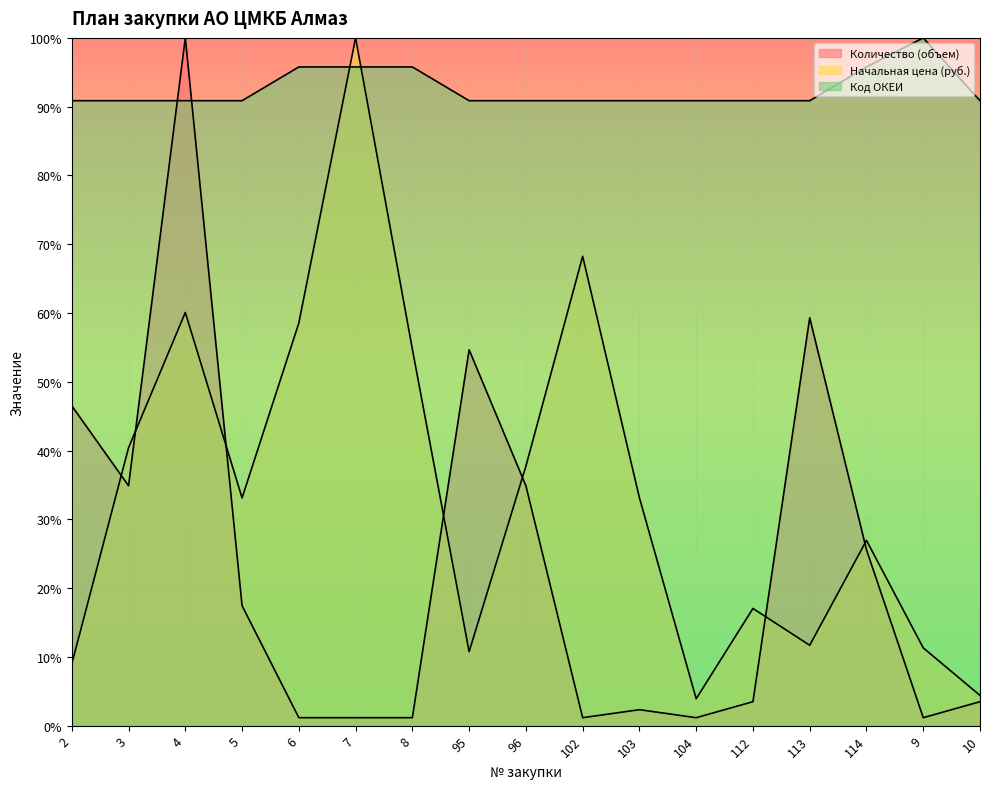

Is it true that Количество (объем) equals 0.5 at 96?

False